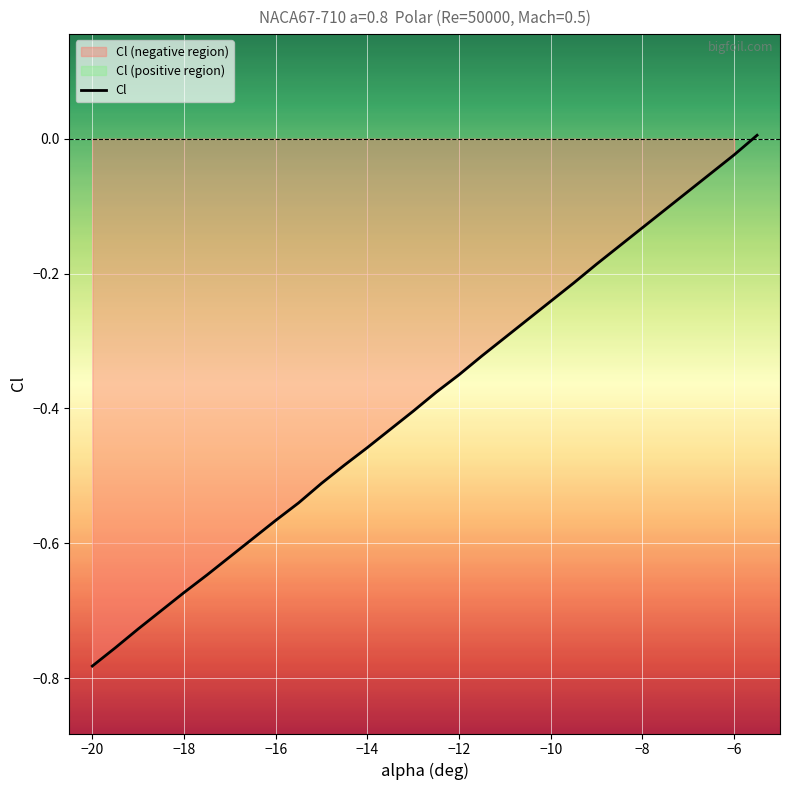

Count the number of data series in this chart.

1